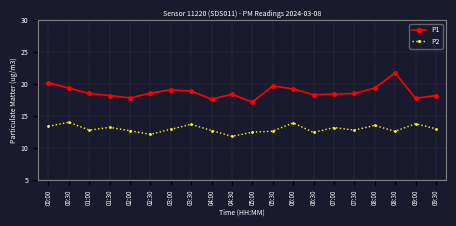

Rank the series by their maximum value, from lowest to highest.

P2, P1